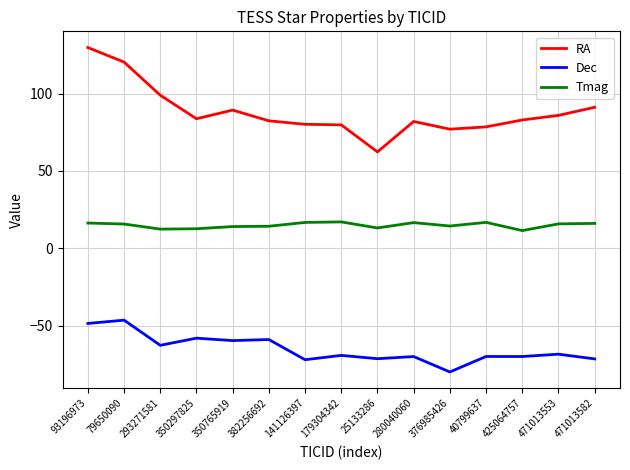

The Tmag series shows 14.1 at 350765919. True or false?

True